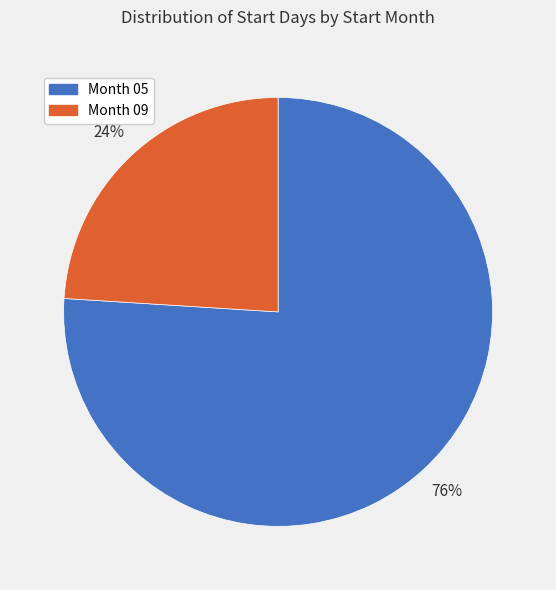

Combined, do Month 05 and Month 09 account for over 50%?

Yes